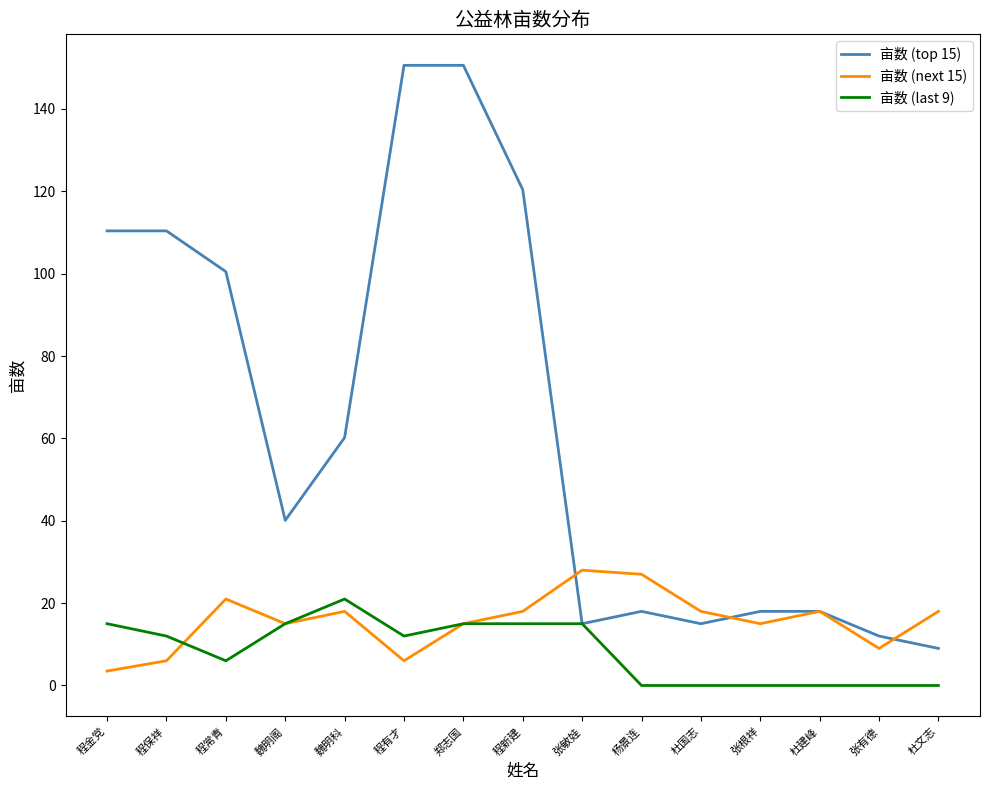

Which series changed the most between 程金党 and 魏明科?

亩数 (top 15)